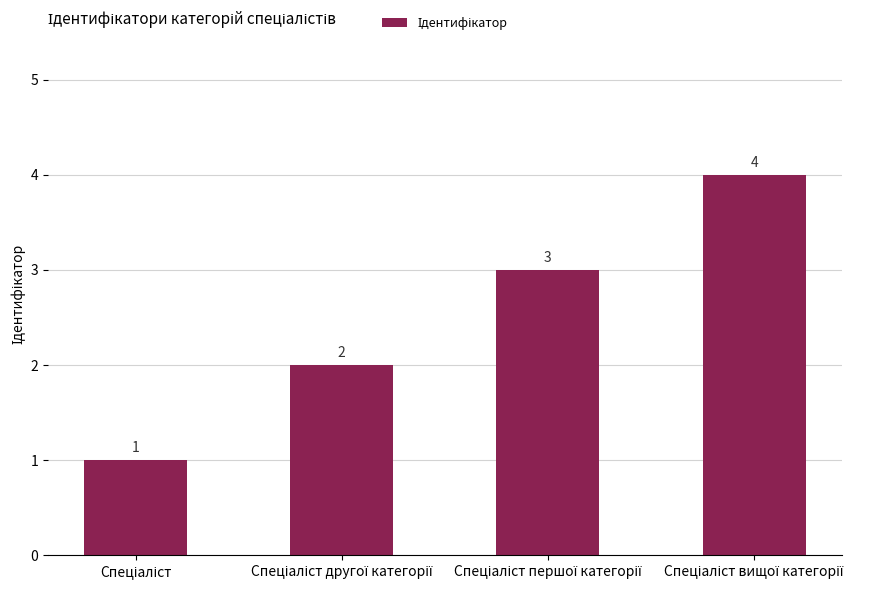

What is the difference between the maximum and minimum values?

3